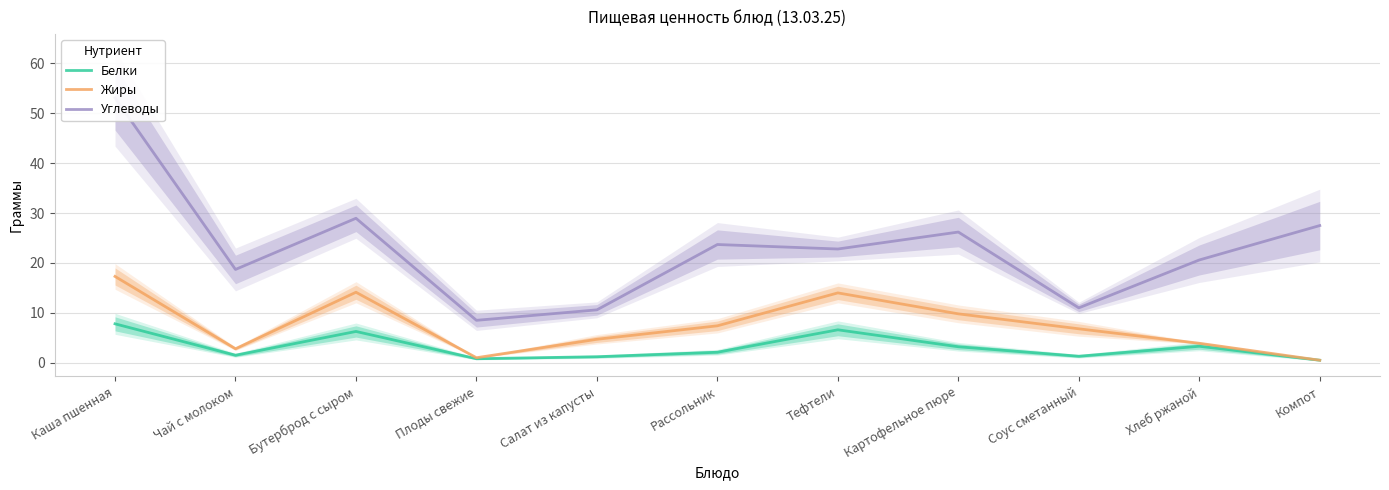

What are all the series names shown in the legend?

Белки, Жиры, Углеводы